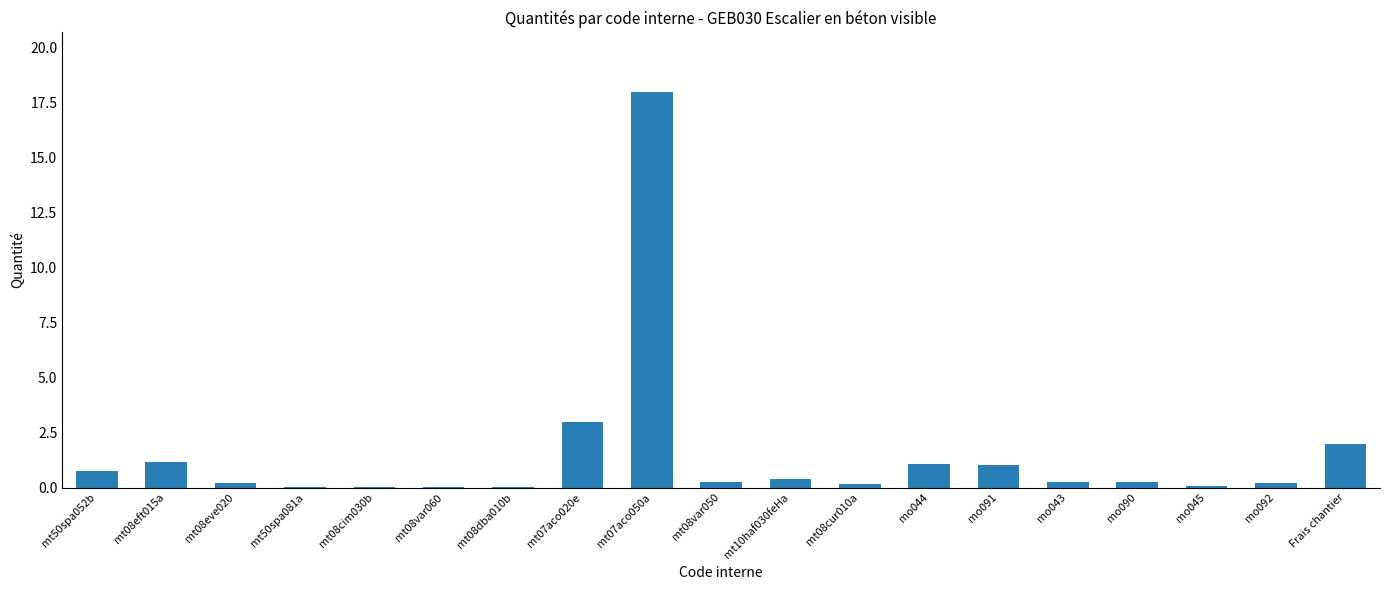

What is the maximum value shown in the chart?

18.0